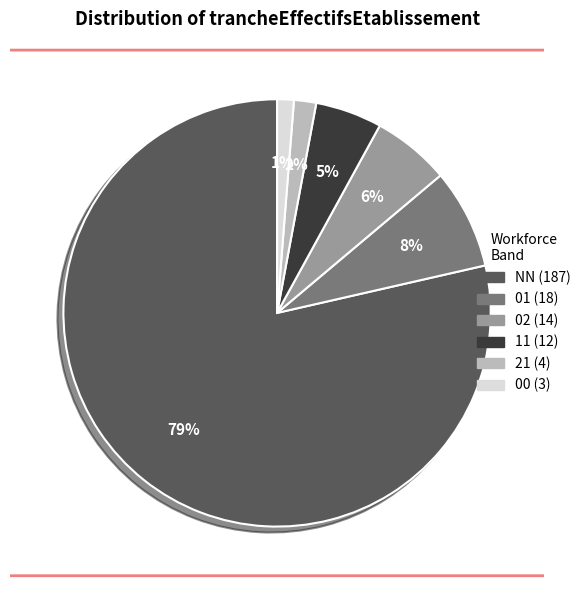

Which slice represents more than half of the pie?

NN